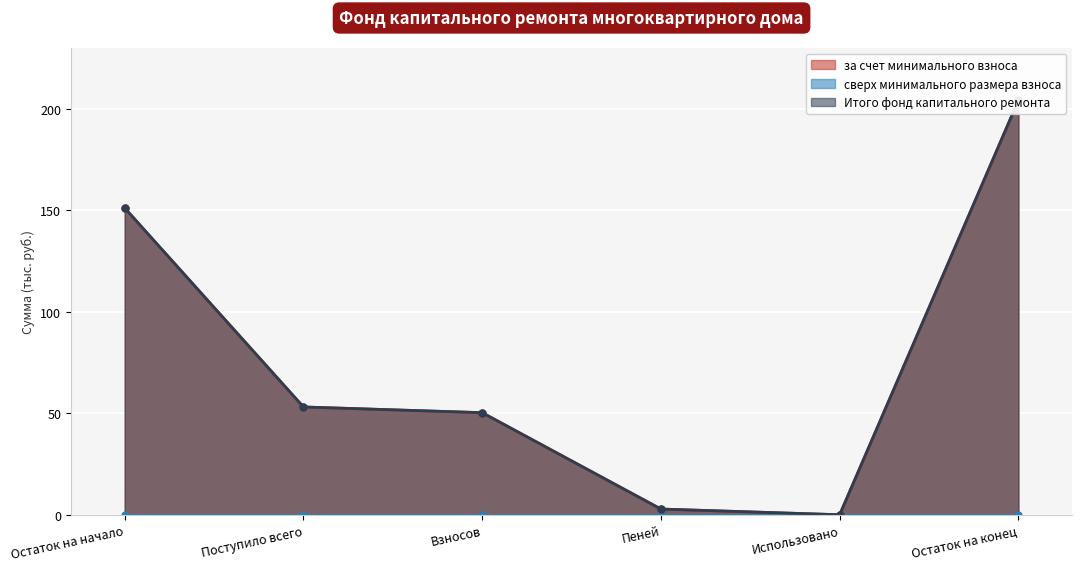

What is the label of the 2nd point from the left?

Поступило всего